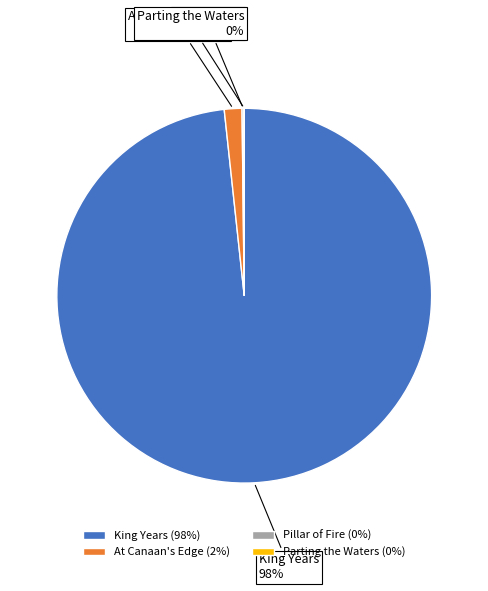

To the nearest percent, what is the difference between the largest and smallest slice percentages?

98%